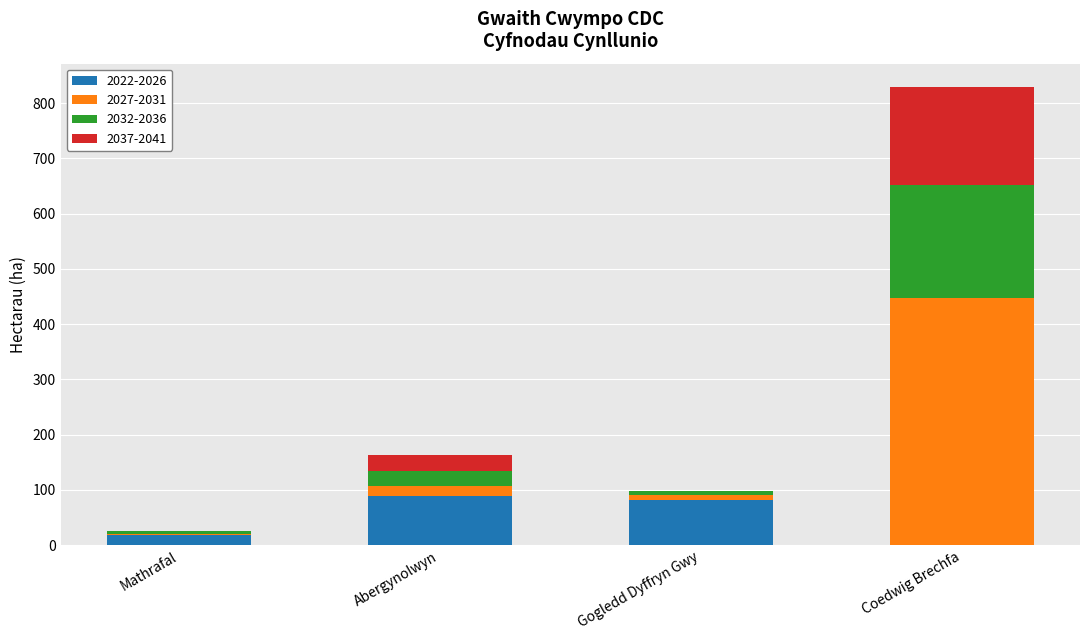

What is the sum of the 2022-2026 values at Gogledd Dyffryn Gwy and Mathrafal?

100.5